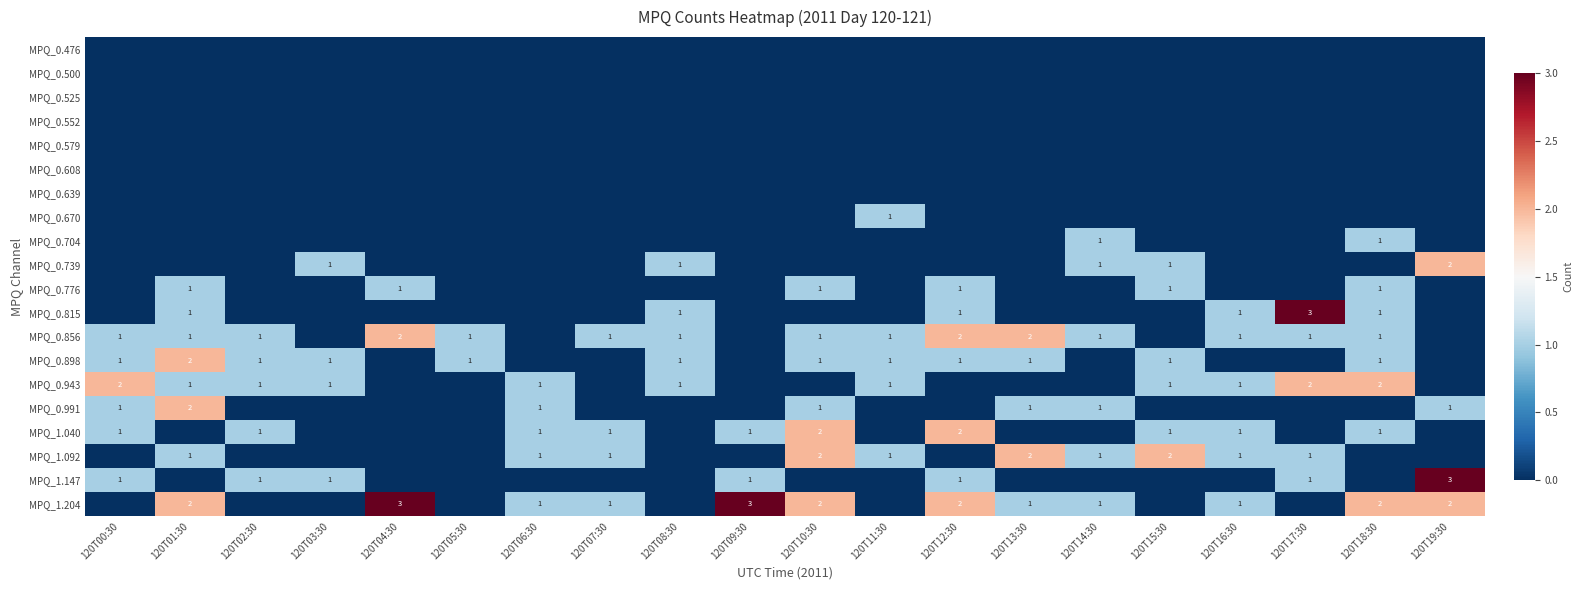

What is the difference between the highest and lowest values at 120T05:30?

1